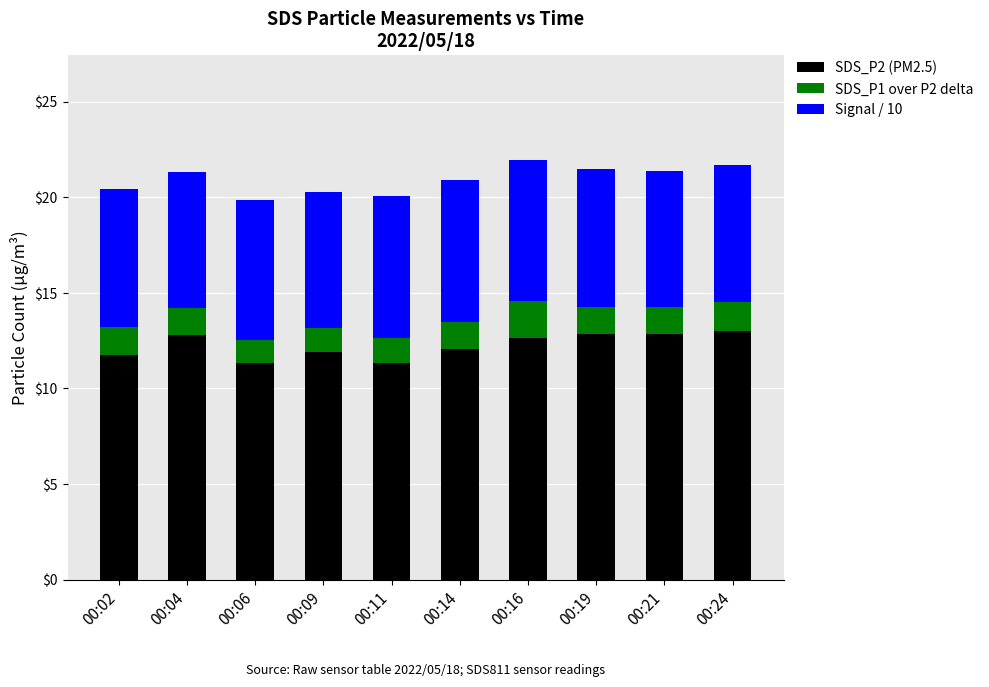

What is the total value across all series at 00:06?

19.9